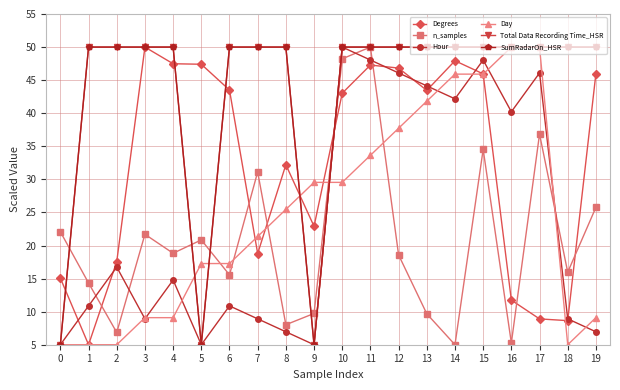

Between which two adjacent categories do SumRadarOn_HSR and Day first intersect?

4 and 5